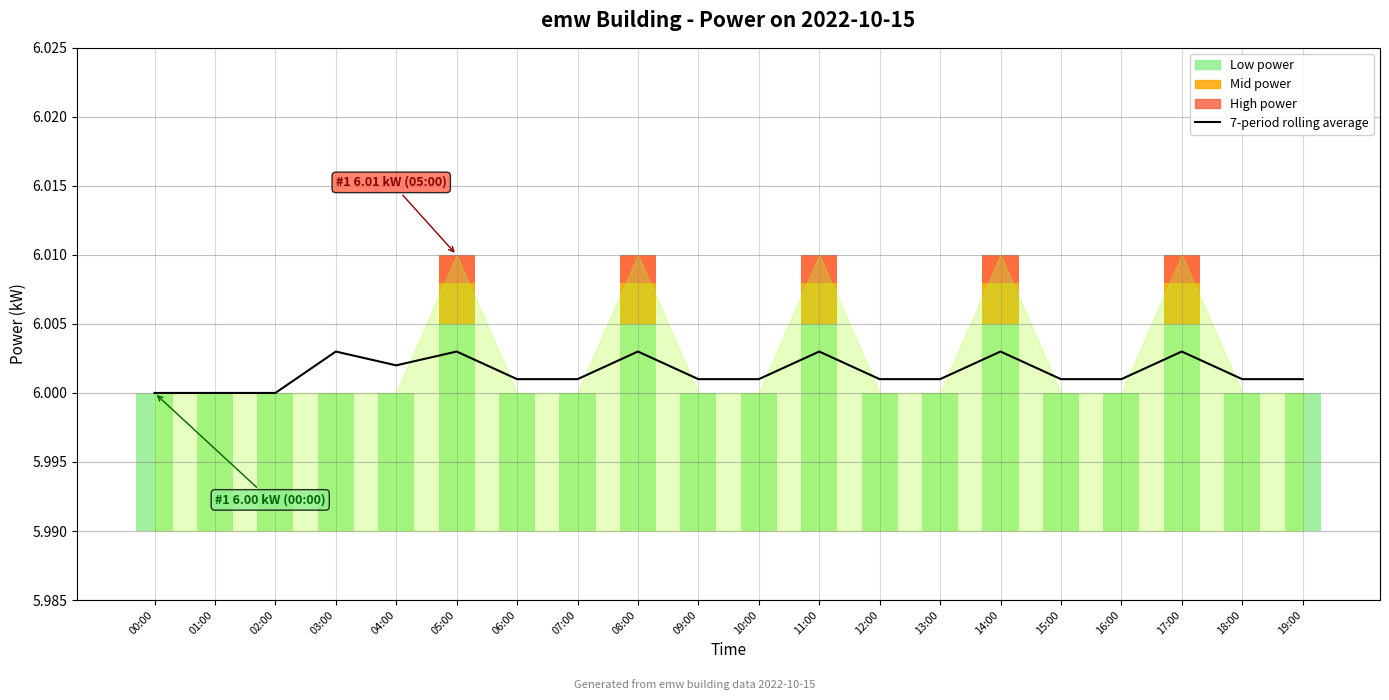

Reading right to left, what are all the values shown in this chart?

6.0	6.0	6.0	6.0	6.0	6.0	6.0	6.0	6.0	6.0	6.0	6.0	6.0	6.0	6.0	6.0	6.0	6.0	6.0	6.0